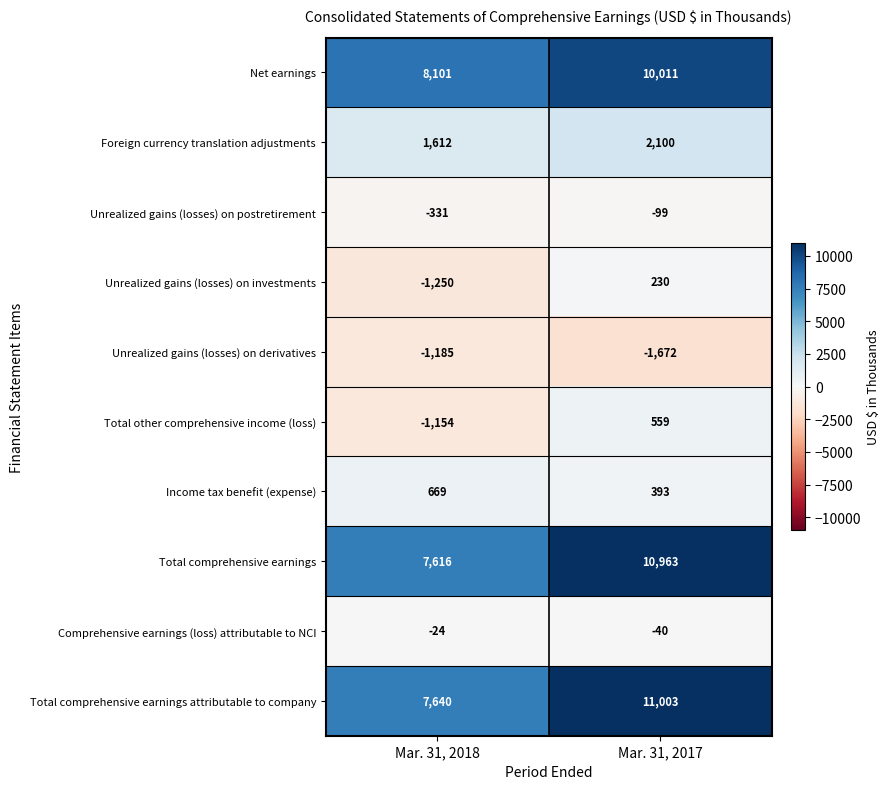

What is the sum of all Total other comprehensive income (loss) values?

-595